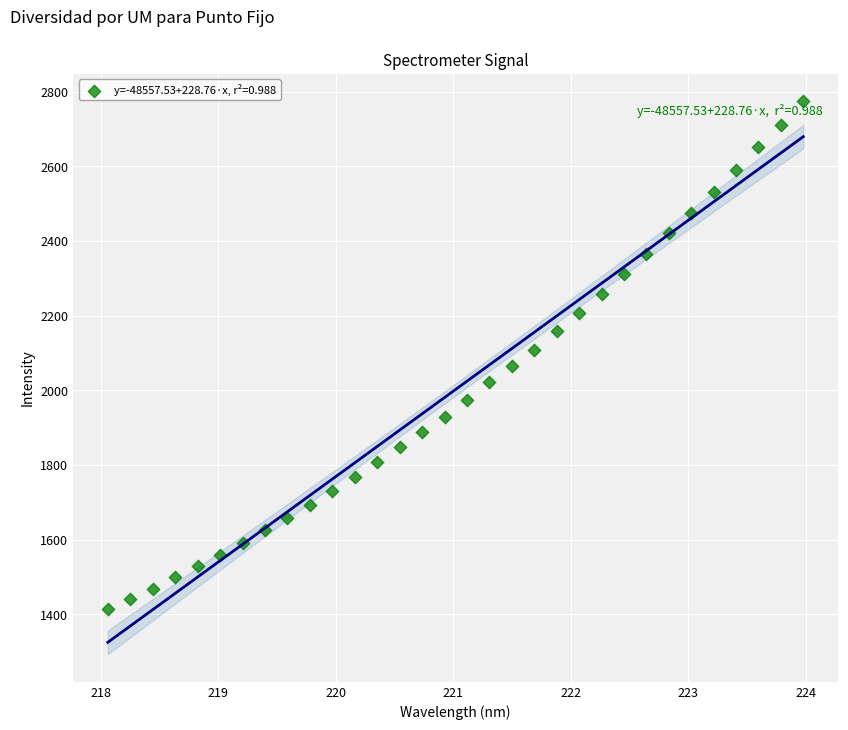

What is the range of Y values (max minus min)?

1359.2